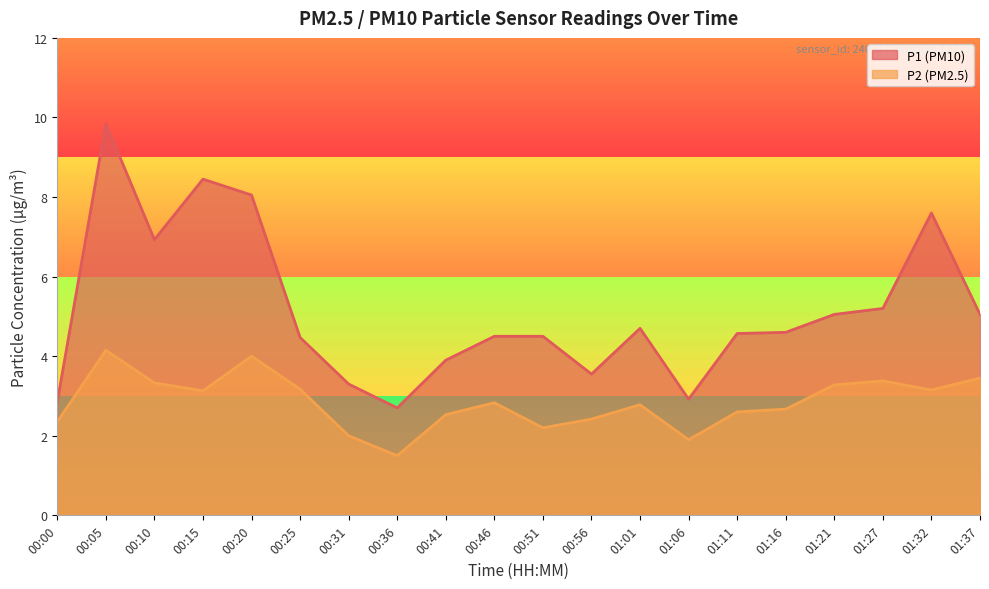

What is the value of the P1 point at the 3rd from the left?

6.9